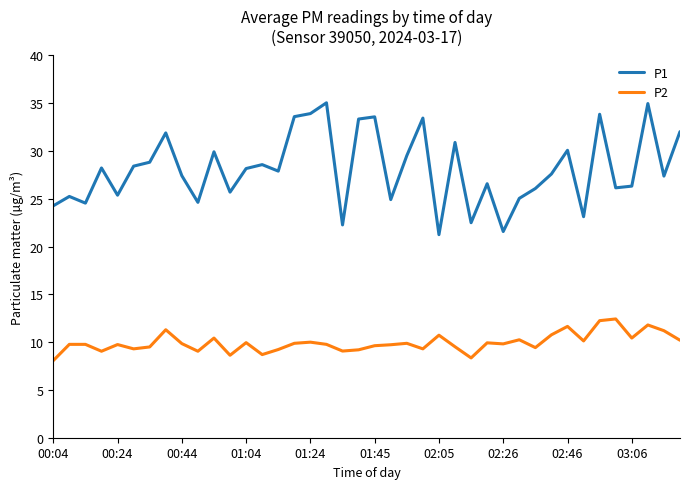

How many lines are shown in the chart?

2